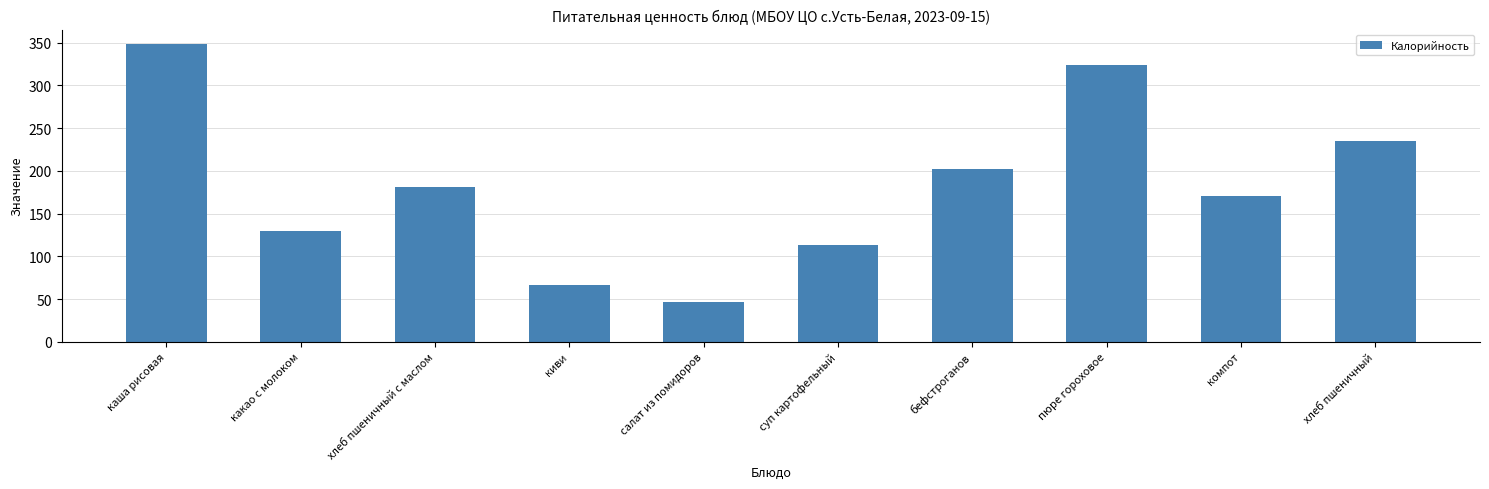

What is the ratio of the value at пюре гороховое to the value at какао с молоком?

2.5